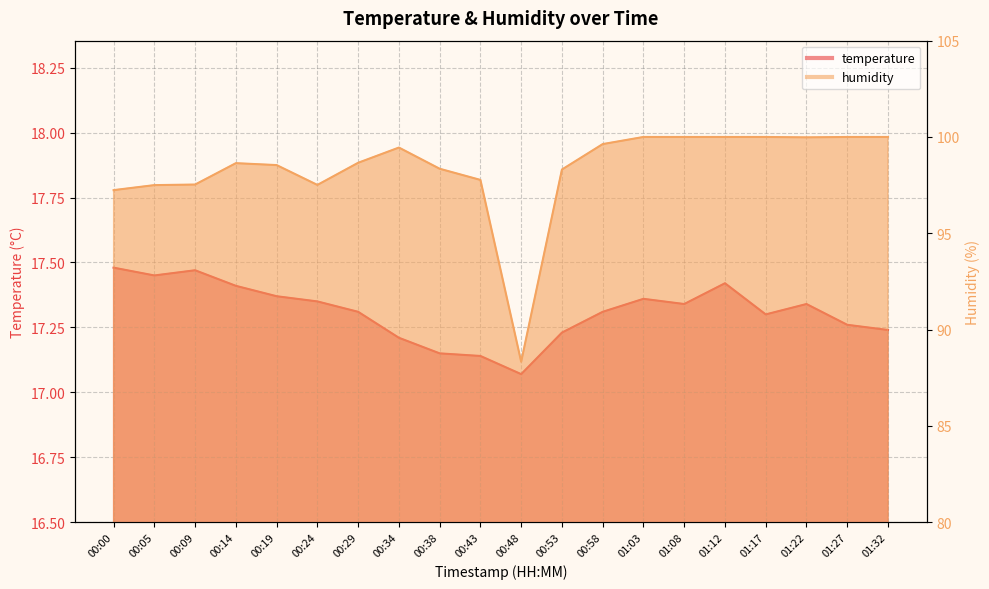

True or false: humidity and temperature cross at least once.

False